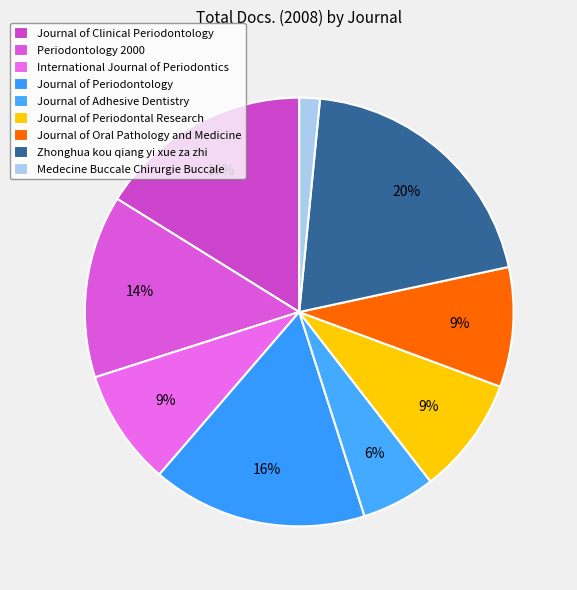

Is it true that Journal of Clinical Periodontology is 16% of the pie?

True